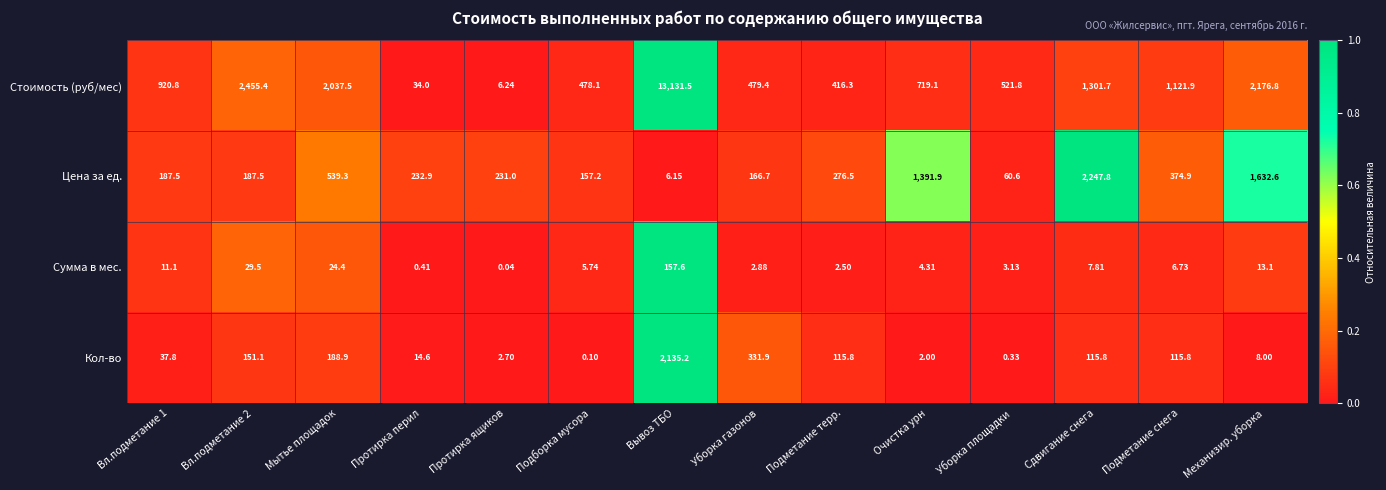

At Подметание терр., list the series in order from largest to smallest.

Стоимость (руб/мес), Цена за ед., Кол-во, Сумма в мес.